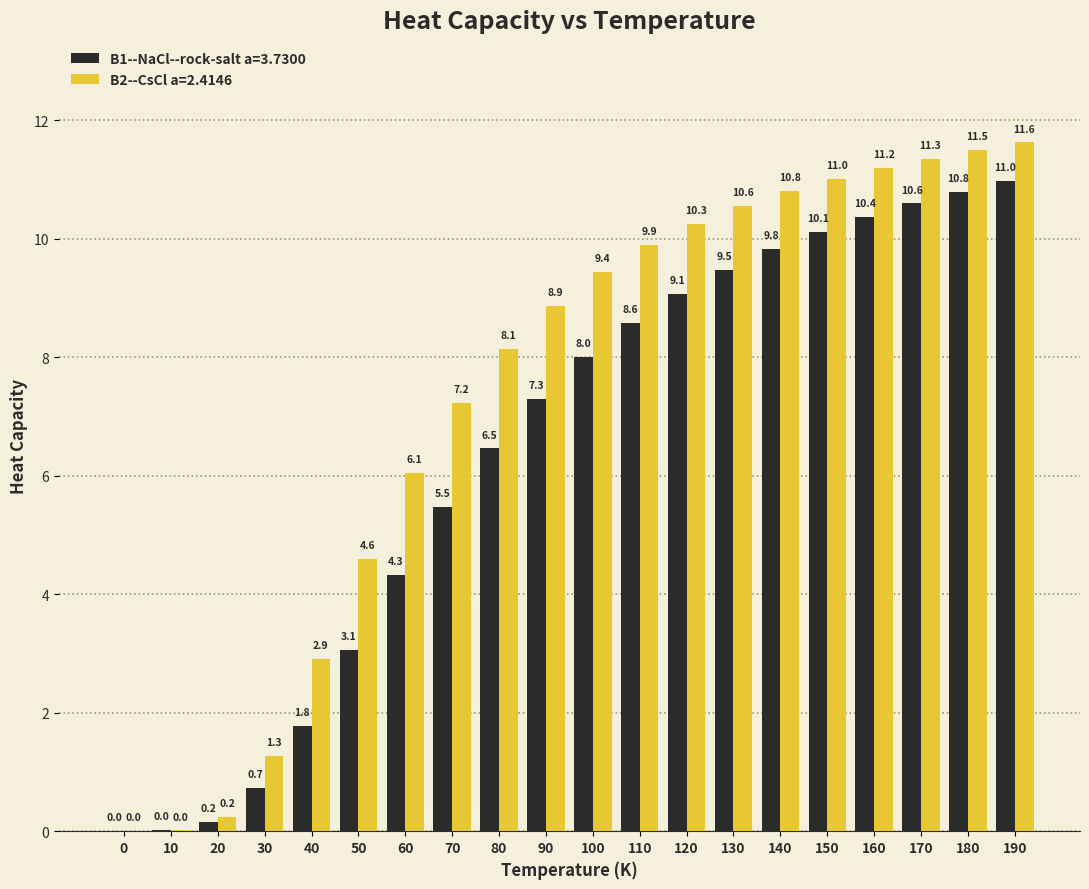

What value does the B1--NaCl--rock-salt a=3.7300 series have at 110?

8.6